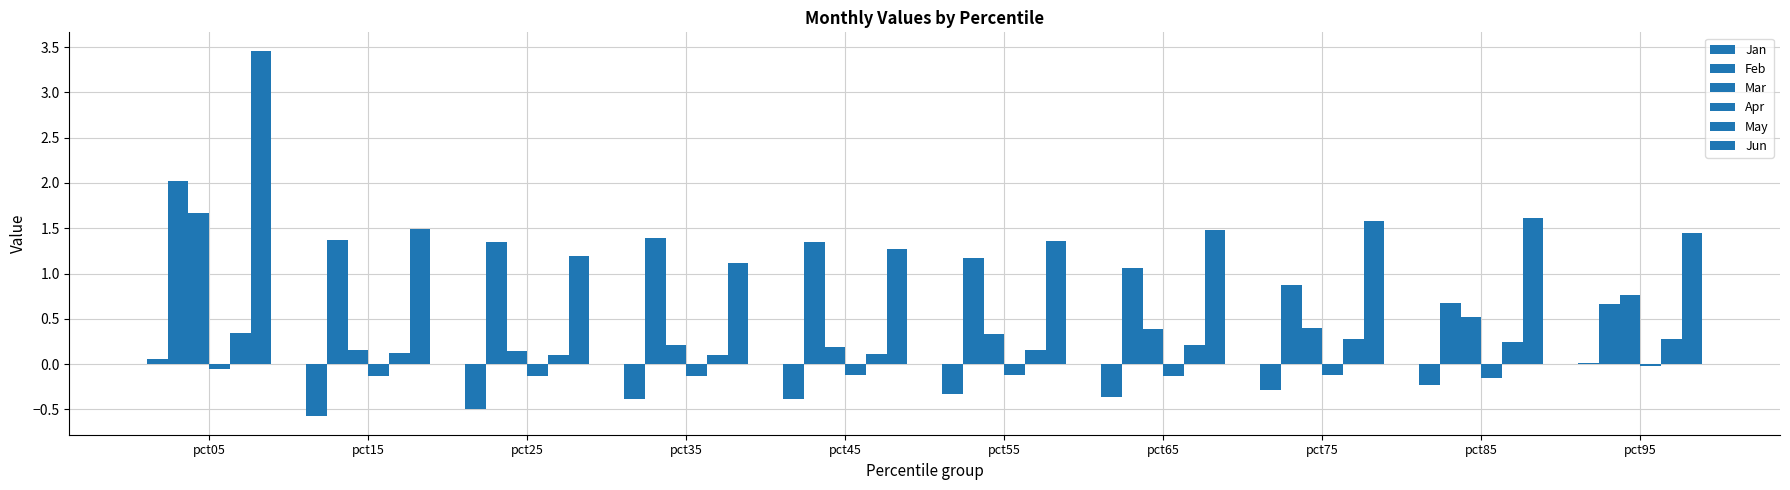

The Mar series shows 0.4 at pct65. True or false?

True